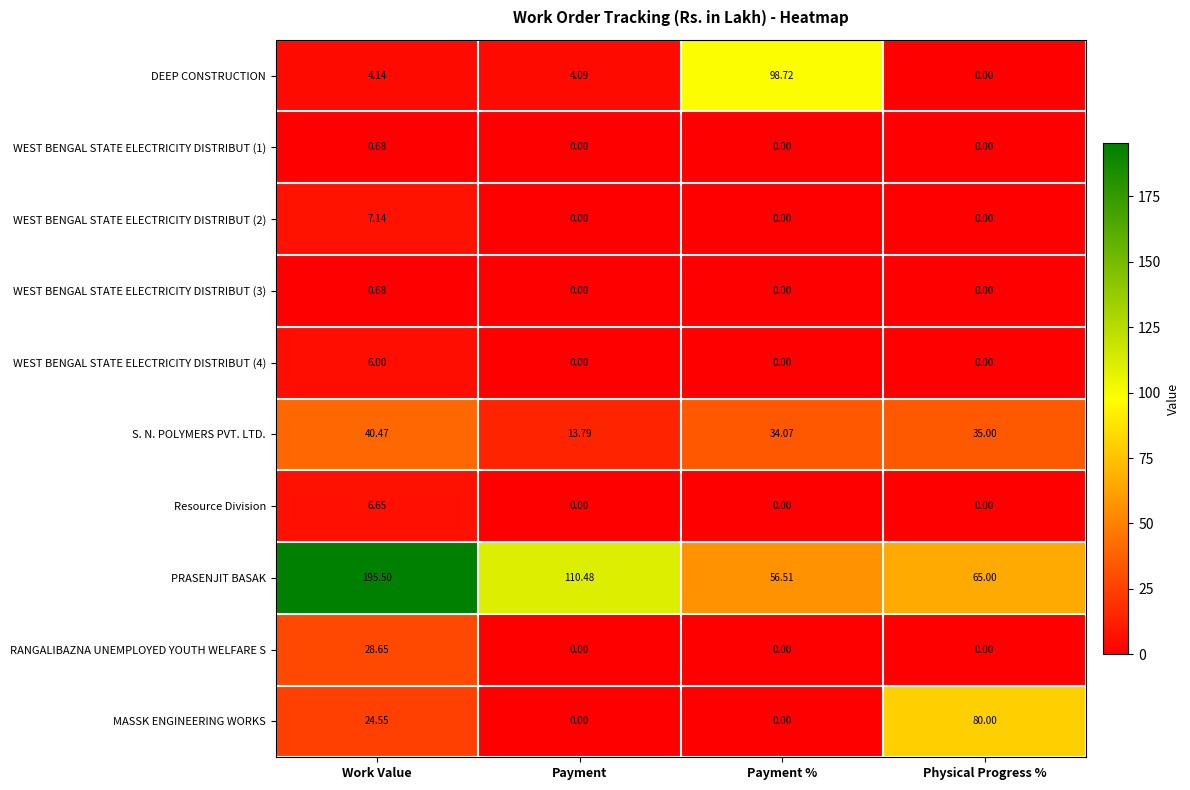

What is the total value across all series at Payment %?

189.3